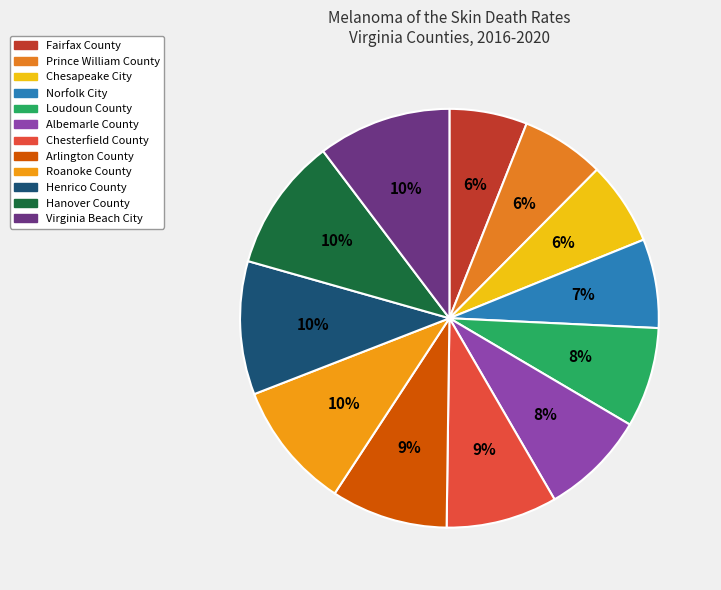

What is the largest slice in the pie chart?

Henrico County